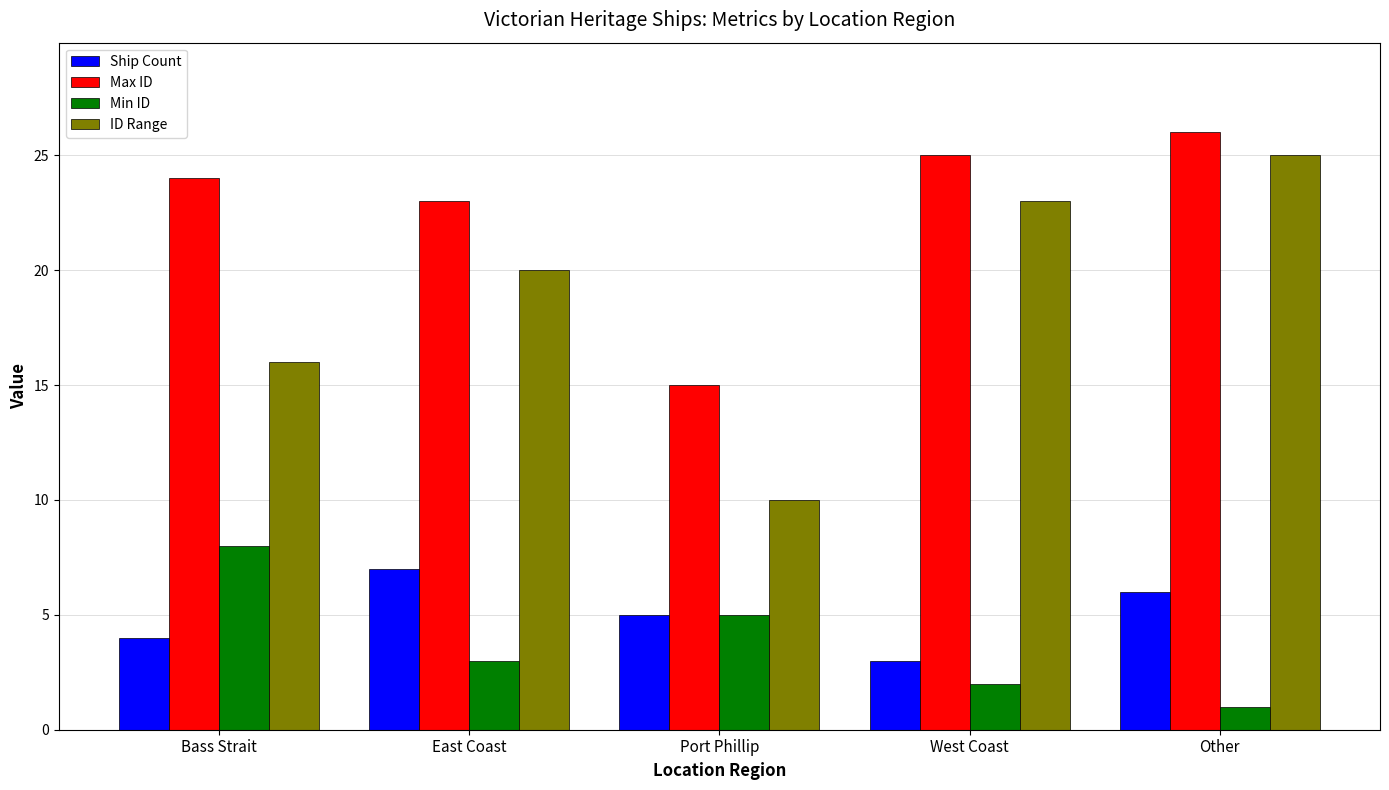

What is the difference between the Min ID values at Port Phillip and Other?

4